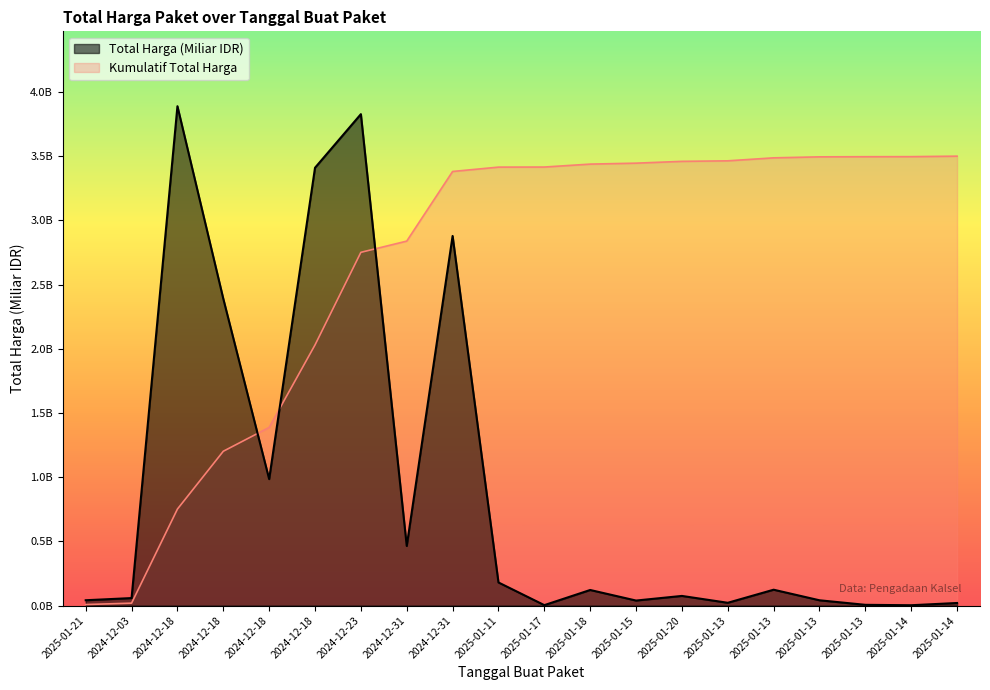

The value at 2025-01-21 is 0.0. True or false?

True